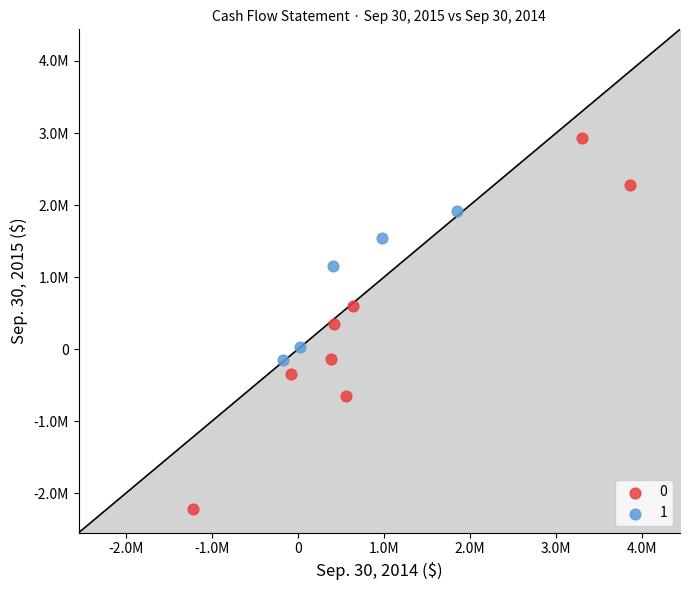

What are all the series names shown in the legend?

0, 1